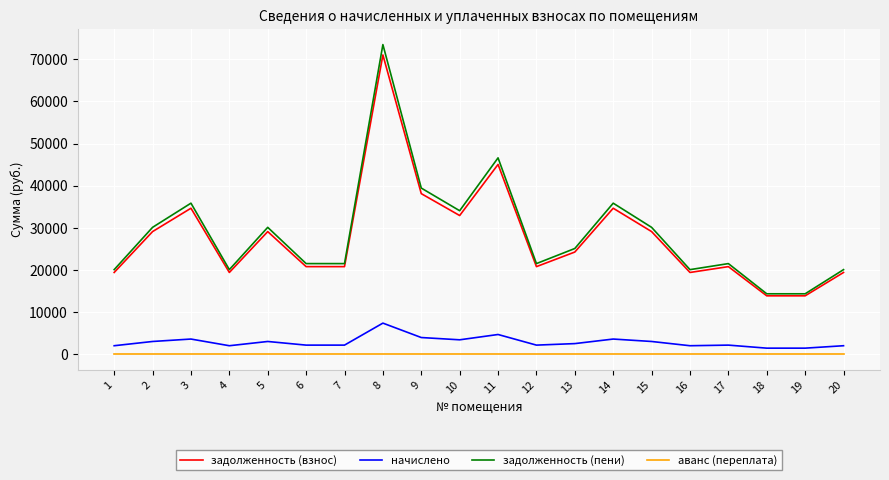

What is the total value across all series at 17?

44452.8